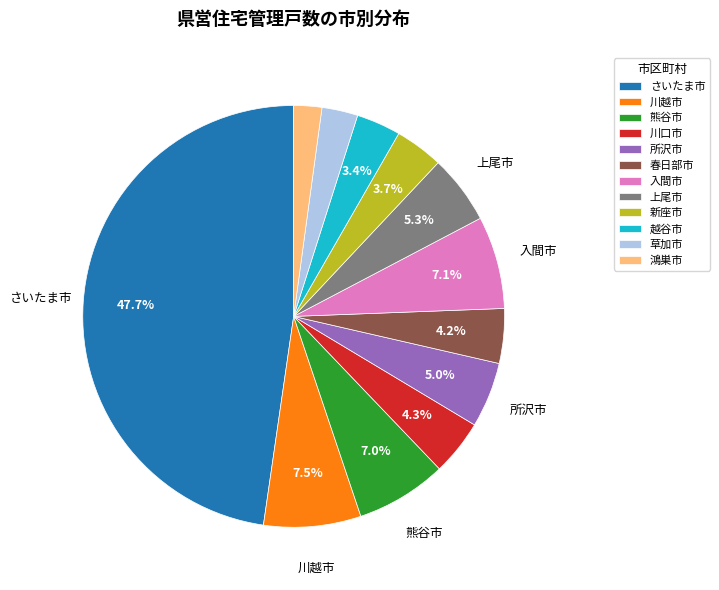

Is there a majority slice in this chart?

No